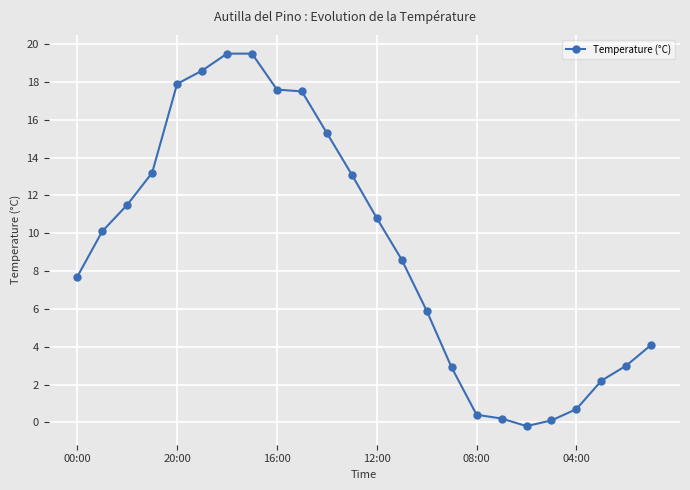

What is the greatest value displayed?

19.5